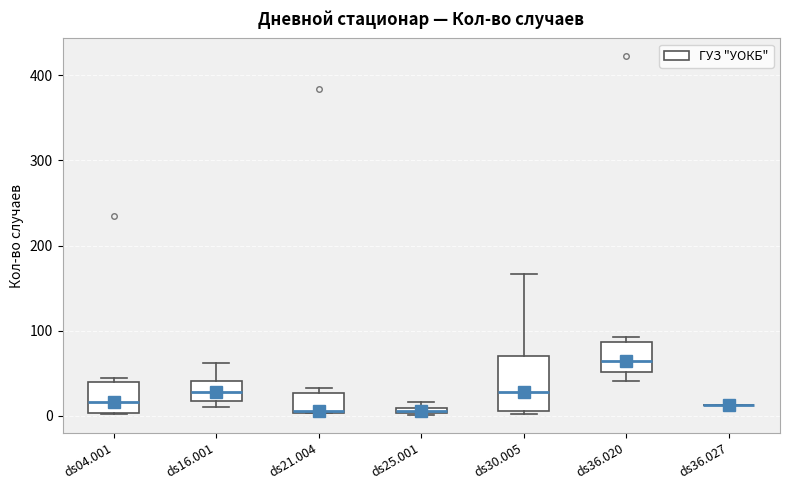

Where does the upper whisker of the box for ds16.001 end on the y-axis? The values are not printed on the chart, so give them approximately, as read against the axis.

60